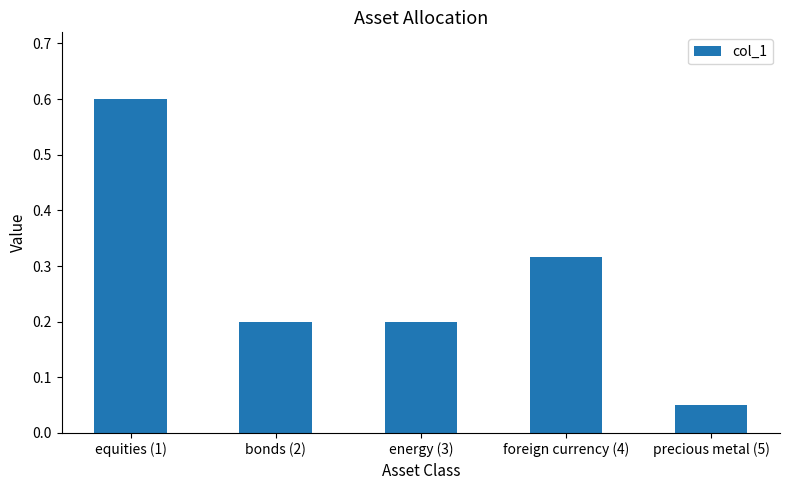

Count the number of data series in this chart.

1